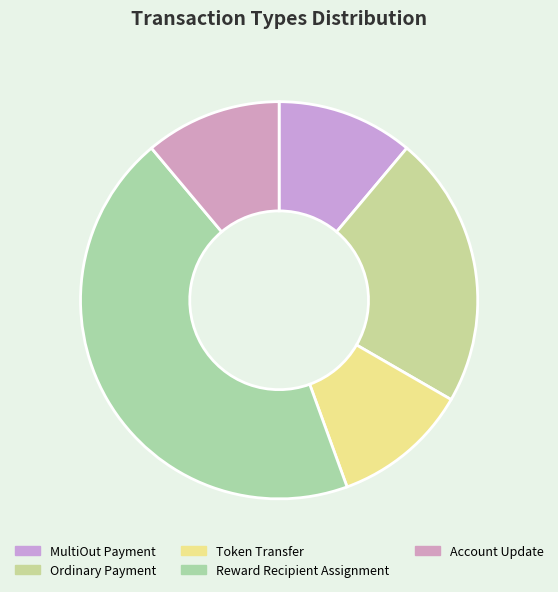

Count the number of slices in the pie.

5